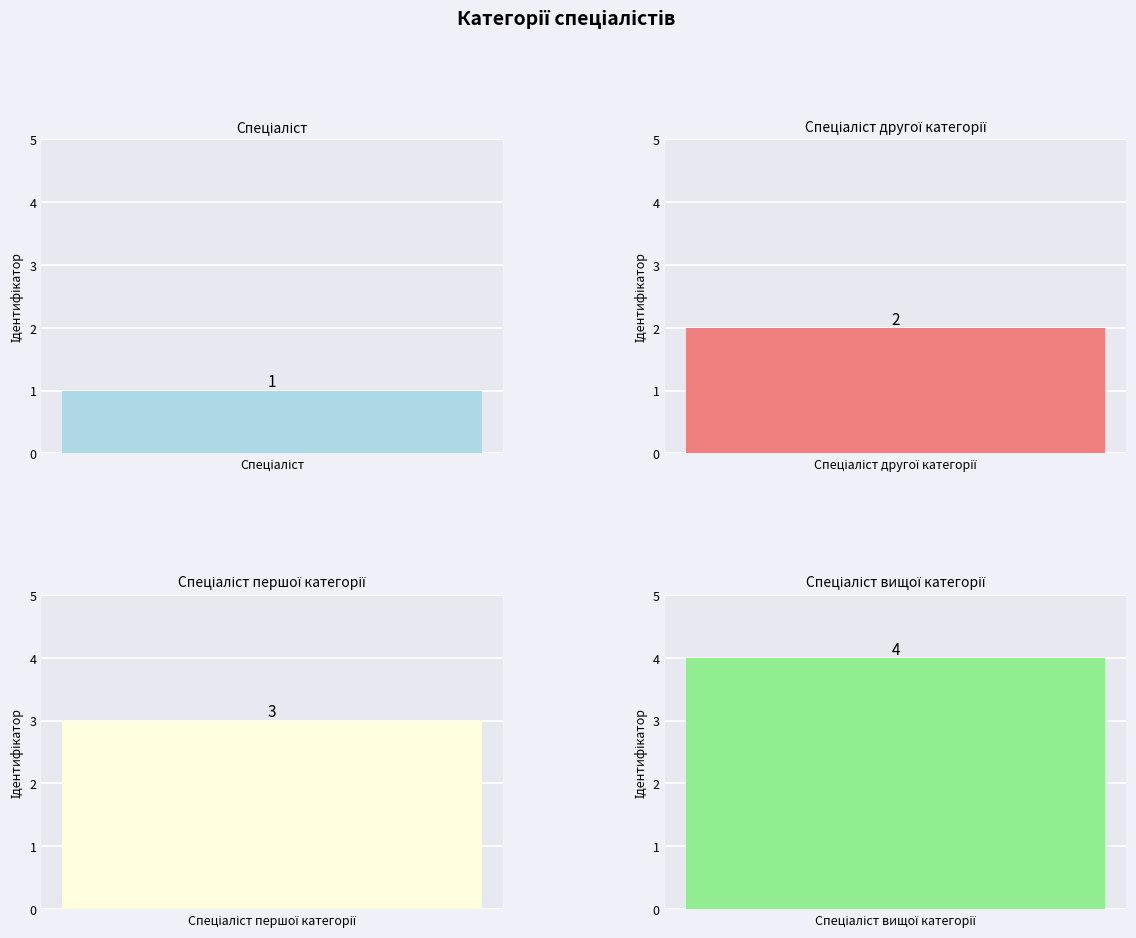

How many data points are less than 3?

2